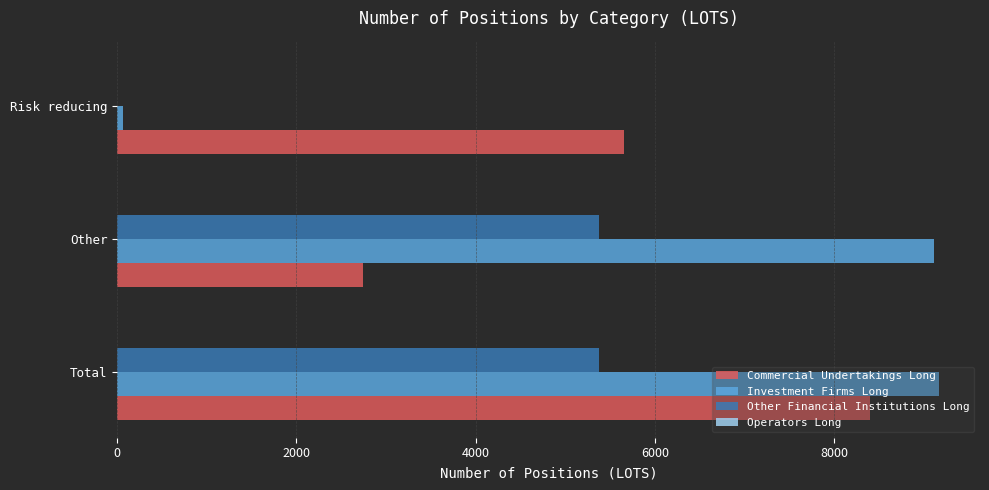

What is the sum of all Other Financial Institutions Long values?

10751.5